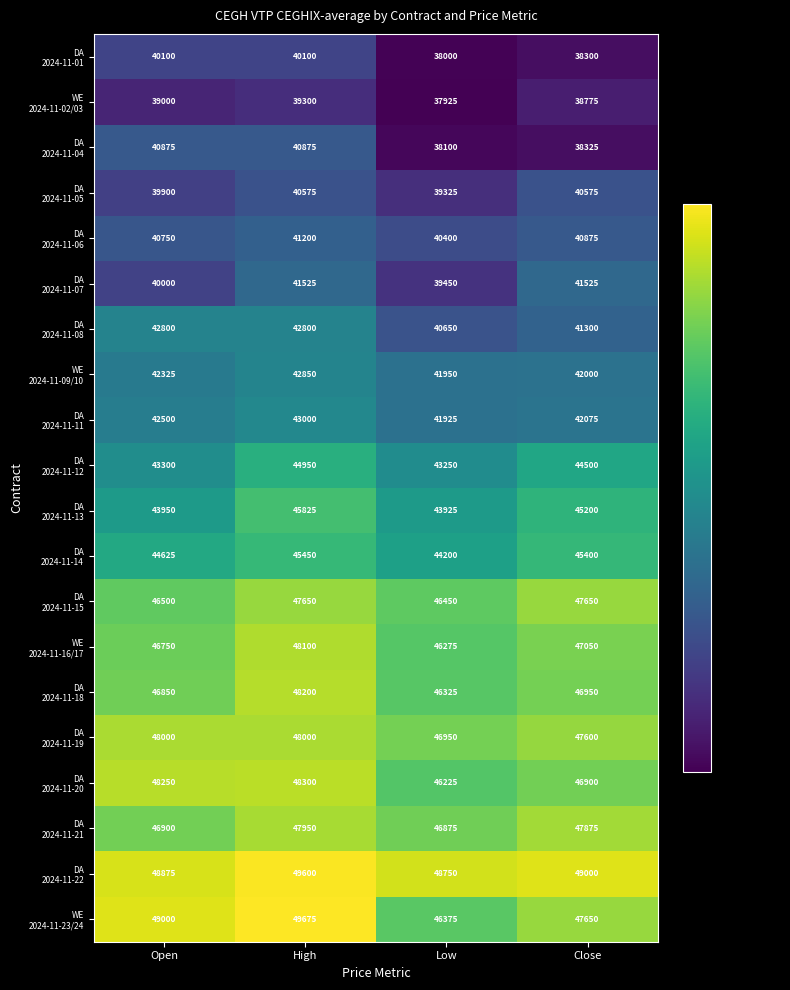

What is the total value across all series at High?

895925